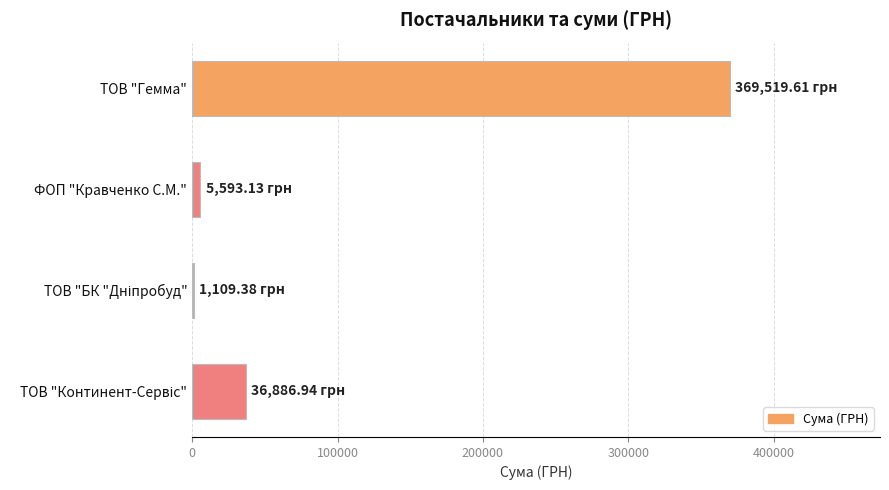

Which label corresponds to the largest value in the chart?

ТОВ "Гемма"